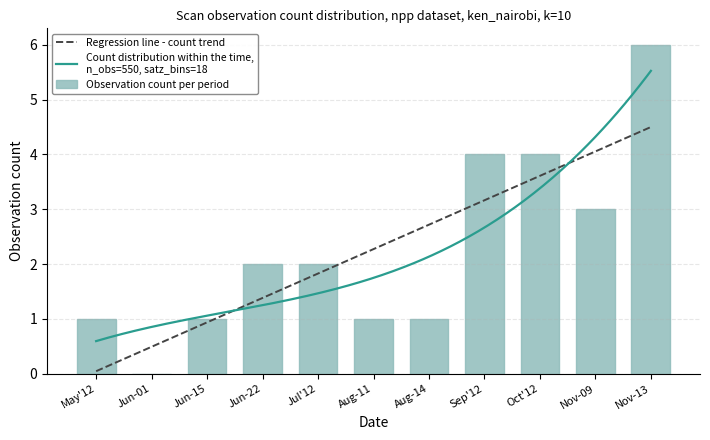

The Observation count per period series shows 1 at Jun-22. True or false?

False